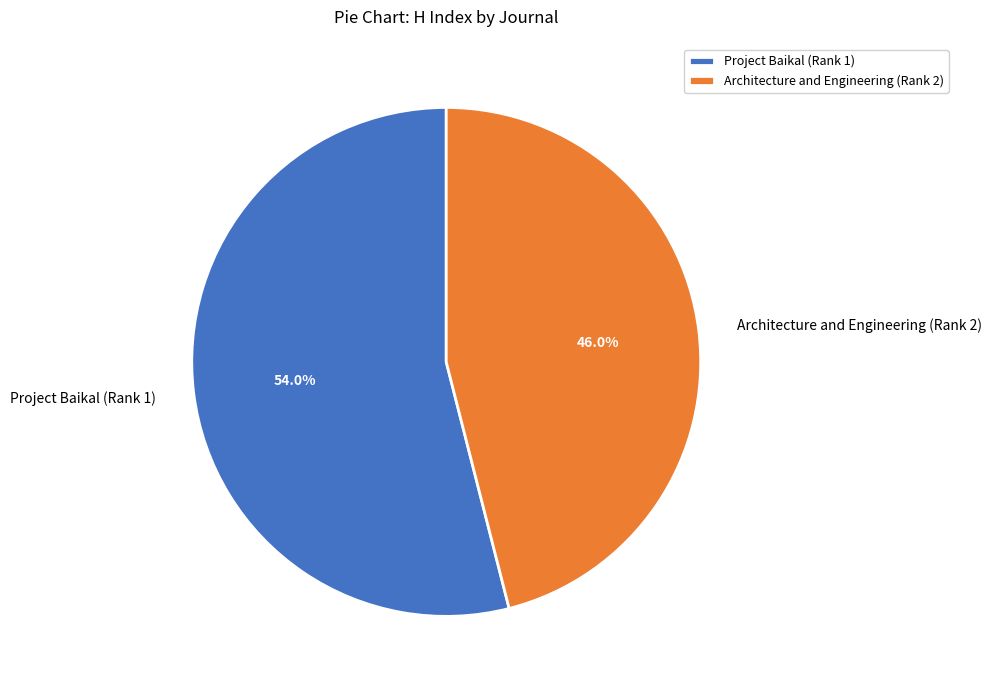

Combined, what portion of the pie is Project Baikal (Rank 1) and Architecture and Engineering (Rank 2)?

100.0%